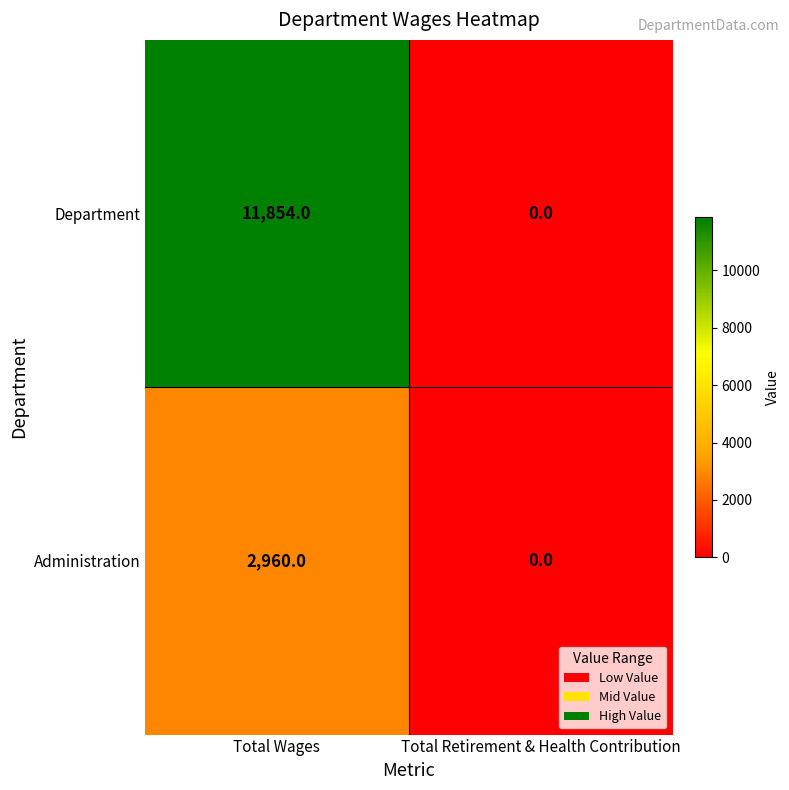

Is it true that Department equals 11854 at Total Wages?

True